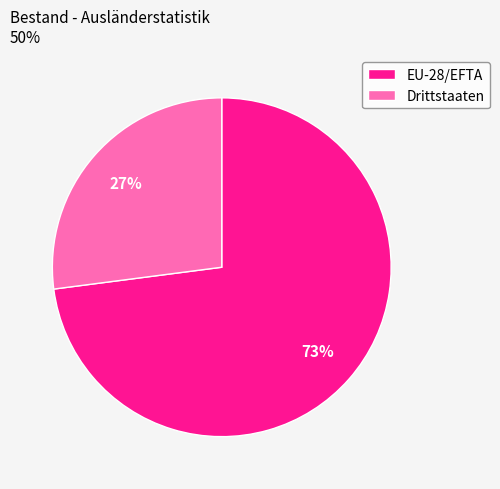

To the nearest percent, what is the difference between the Drittstaaten and EU-28/EFTA slice percentages?

46%